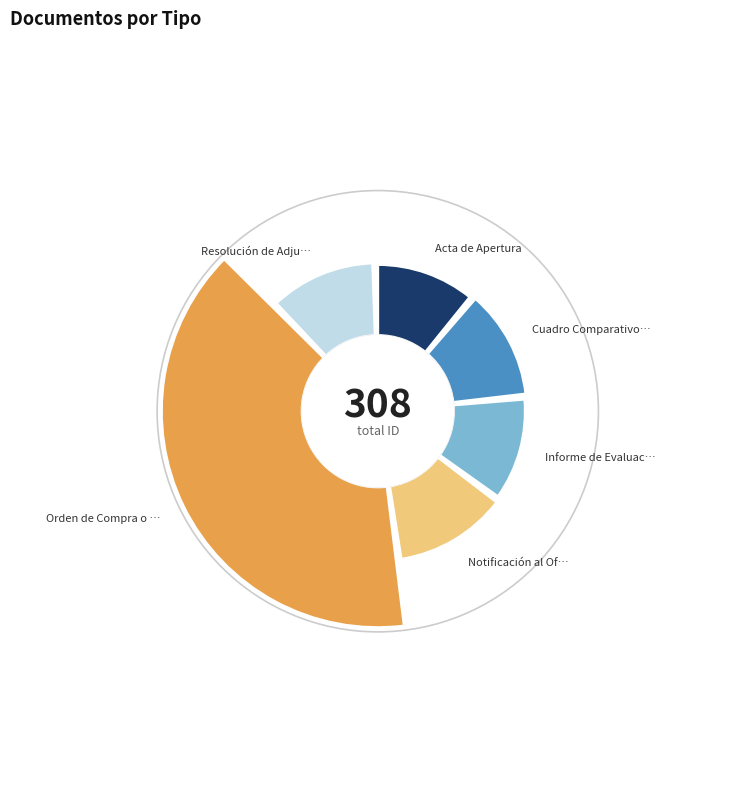

To the nearest percent, what is the average slice percentage?

17%